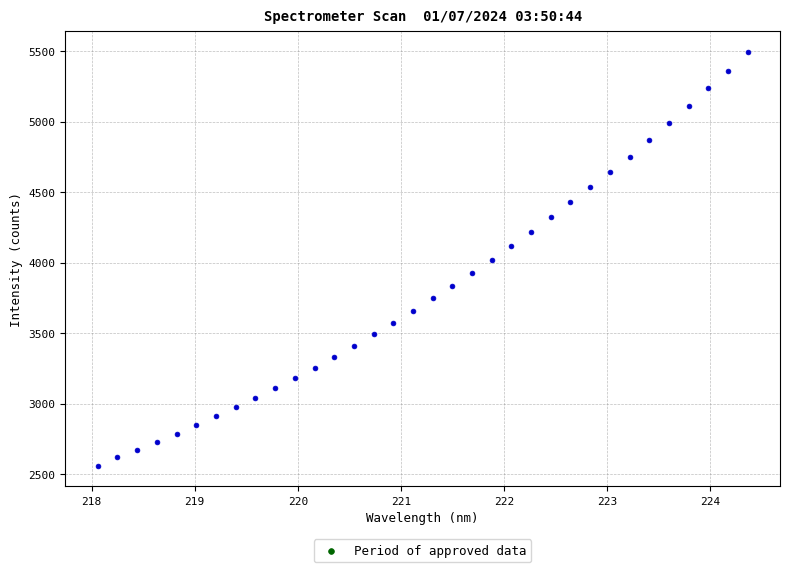

What is the range of X values (max minus min)?

6.3